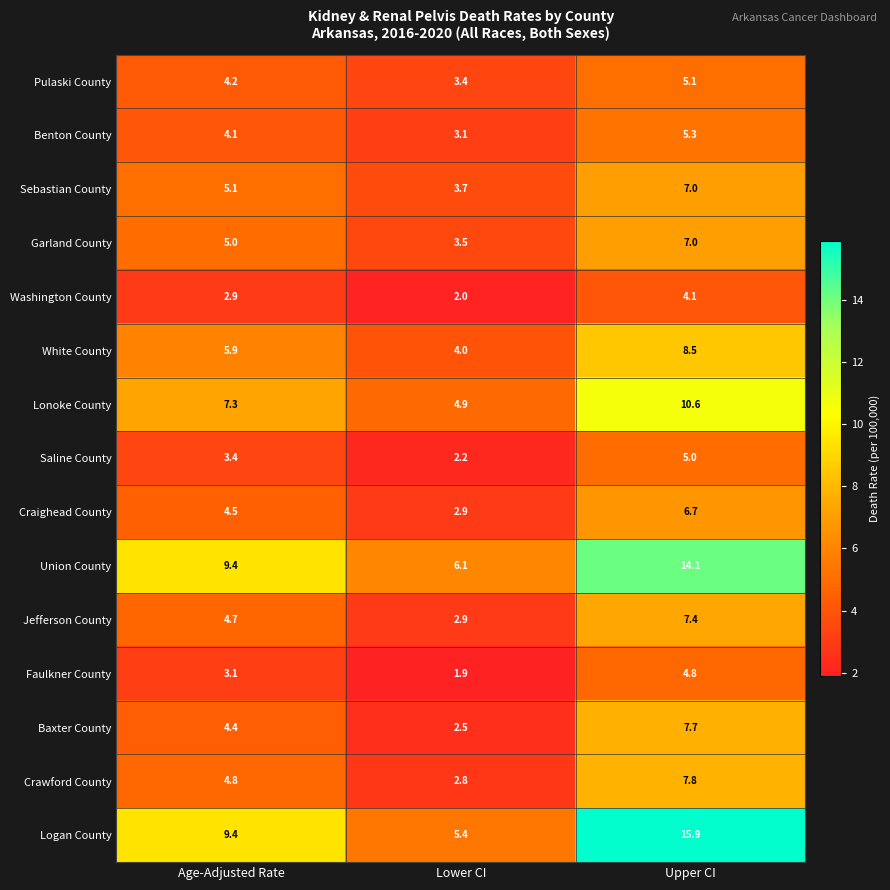

How many data points in Crawford County are above 4?

2